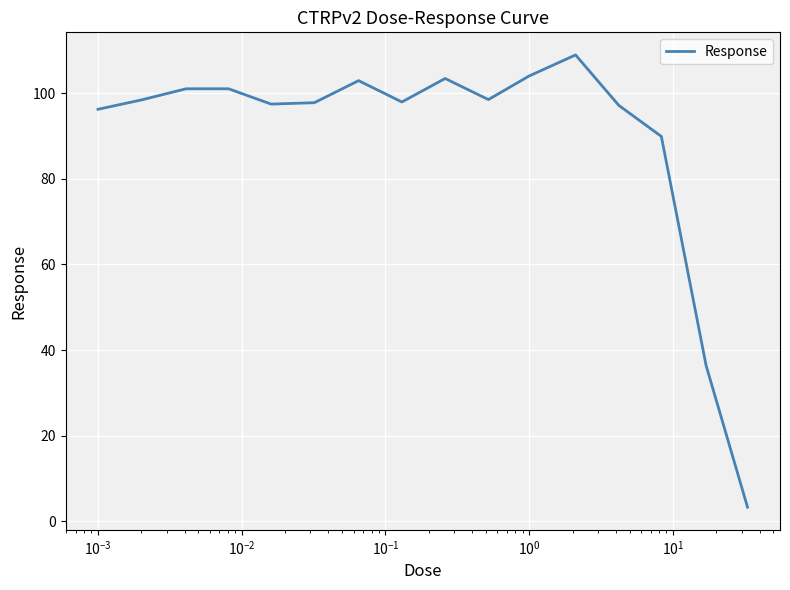

What is the minimum value shown in the chart?

3.3